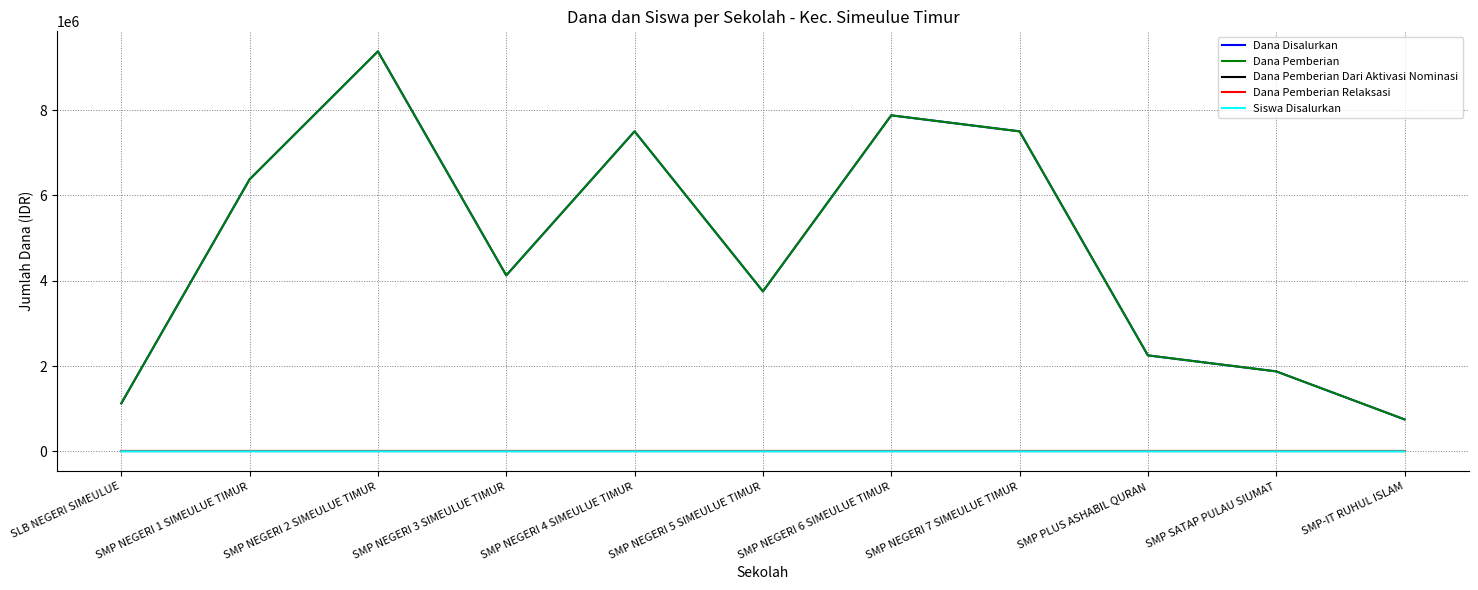

True or false: Dana Pemberian Dari Aktivasi Nominasi and Dana Disalurkan intersect in this chart.

False